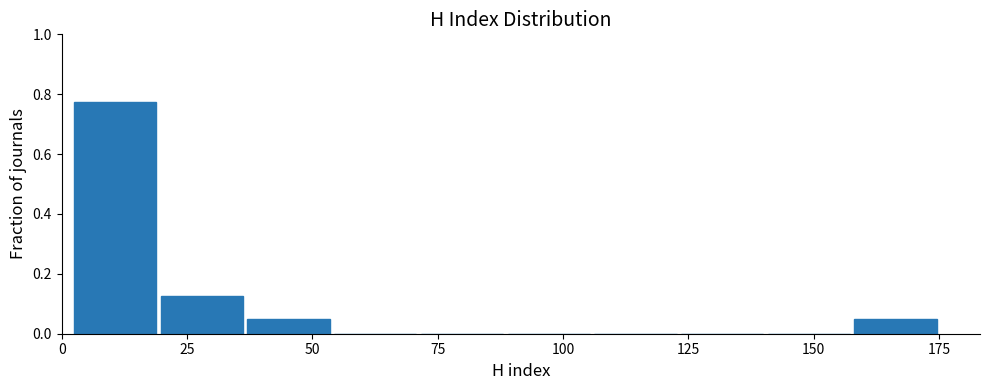

Around what value on the x-axis is the tallest bar? Give the approximate position of its centre, as read against the axis.

10